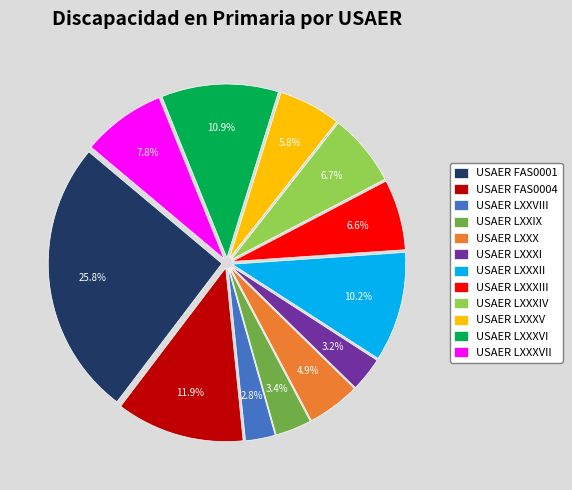

Which category has the biggest portion of the pie?

USAER FAS0001